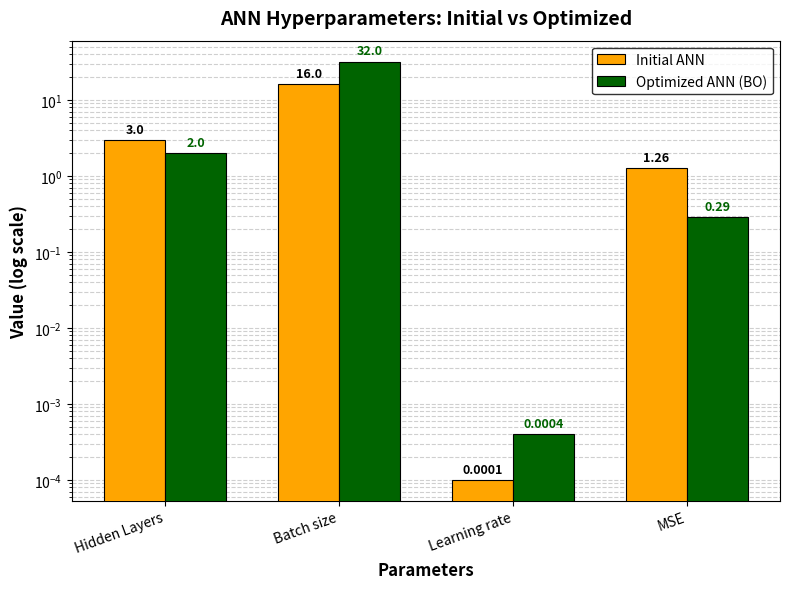

What is the difference between the highest and lowest values at Batch size?

16.0